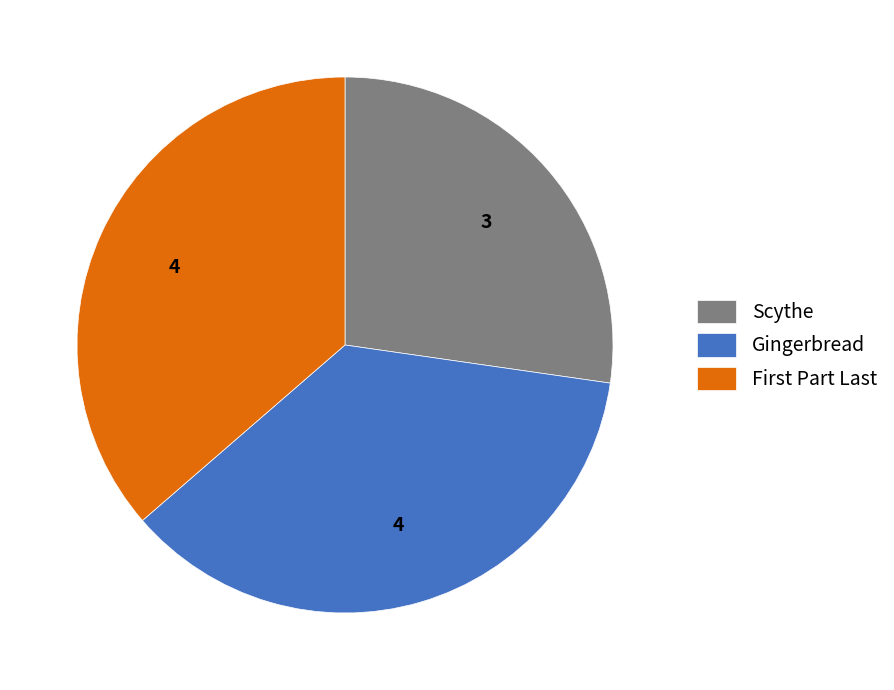

The Gingerbread slice represents 28% of the pie. True or false?

False